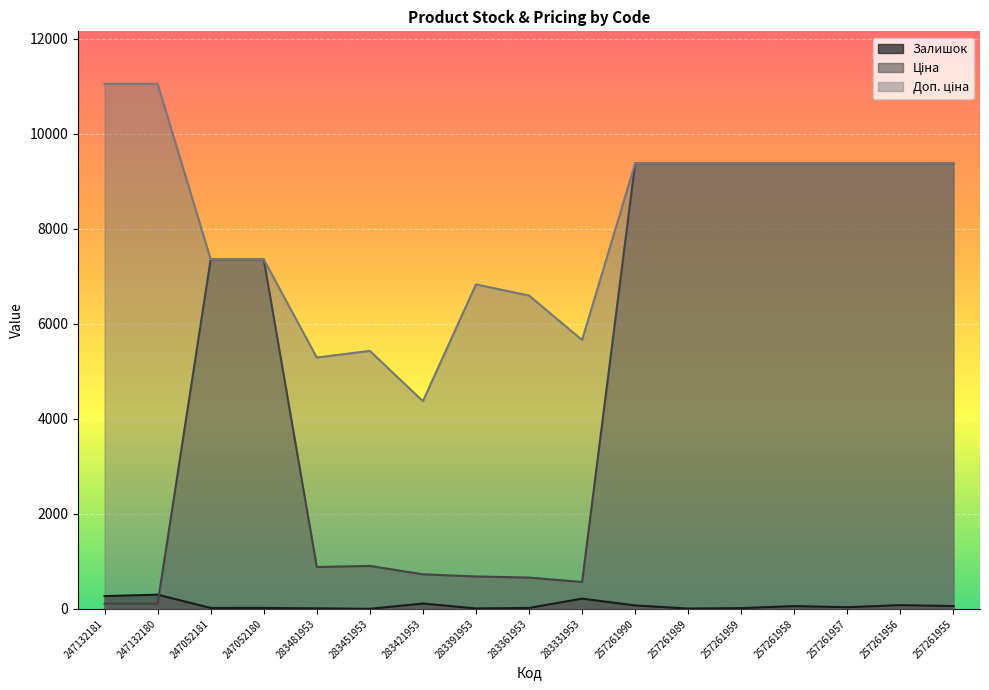

What is the label of the 8th point from the right?

283331953